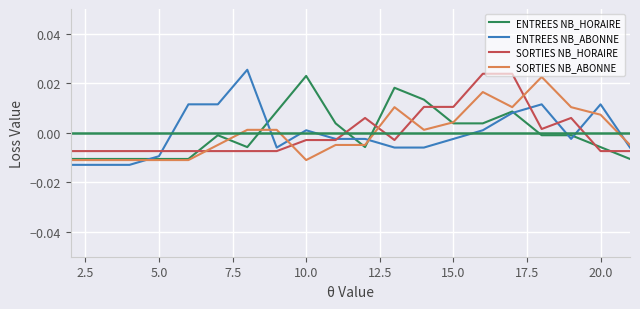

How many negative values does the ENTREES NB_ABONNE series have?

12